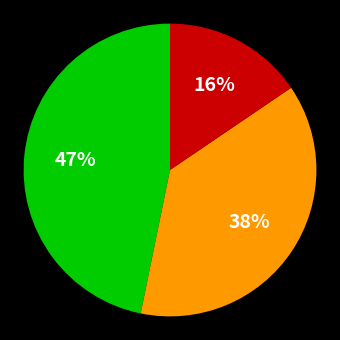

Is there any slice that represents more than half of the pie?

No